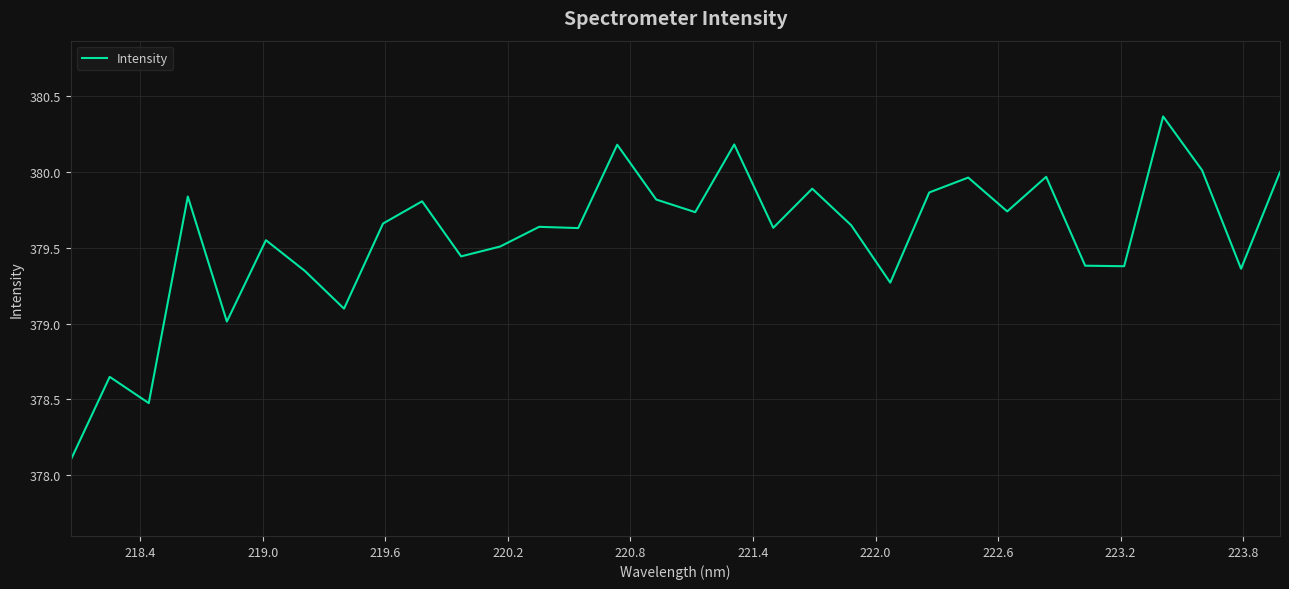

What is the smallest value displayed?

378.1